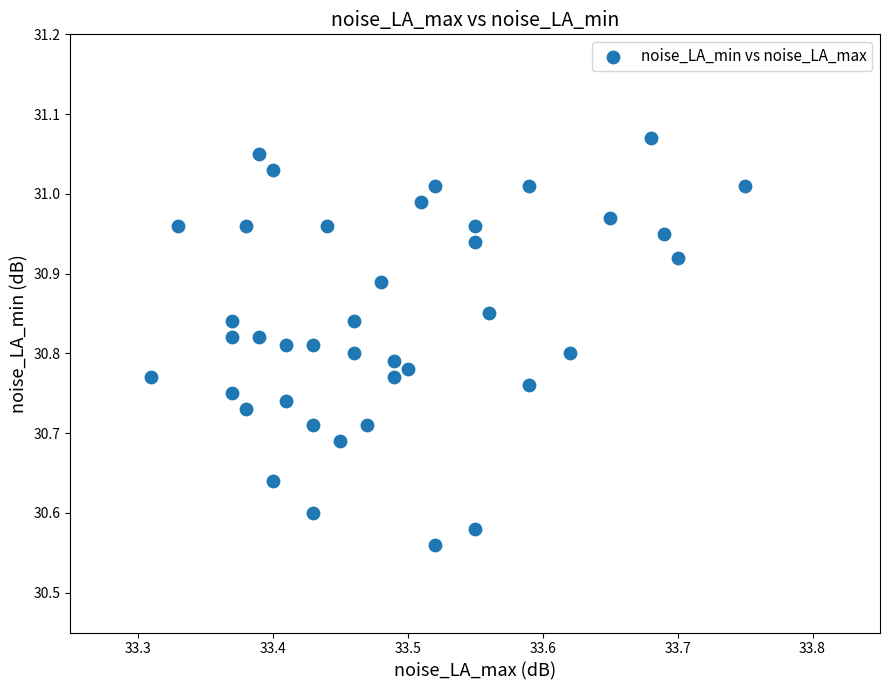

What is the range of X values (max minus min)?

0.4